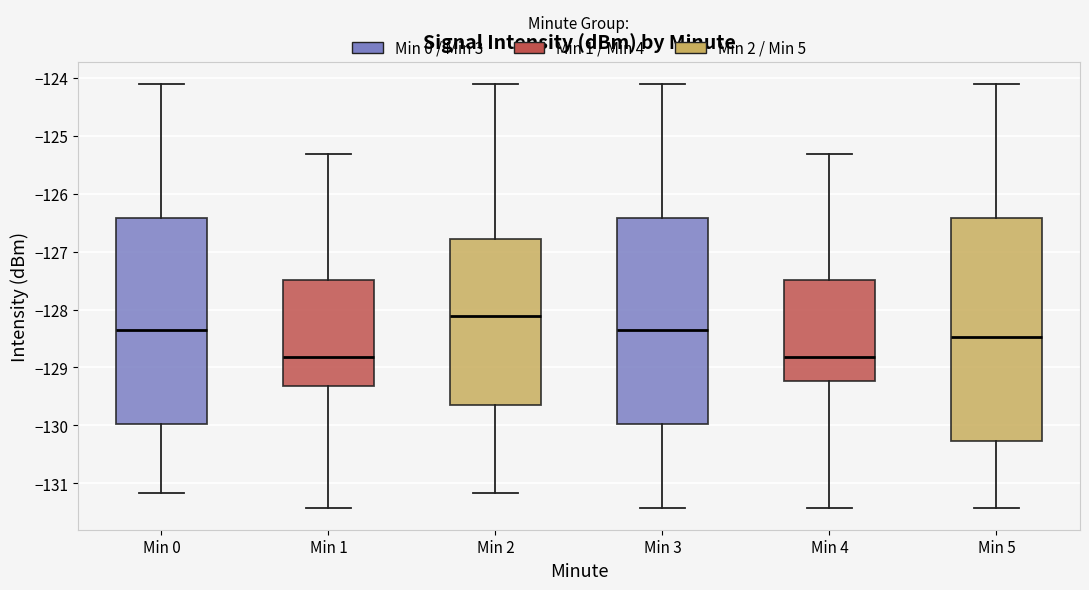

Where is the upper edge of the box for Min 2 on the y-axis? The values are not printed on the chart, so give them approximately, as read against the axis.

-126.8